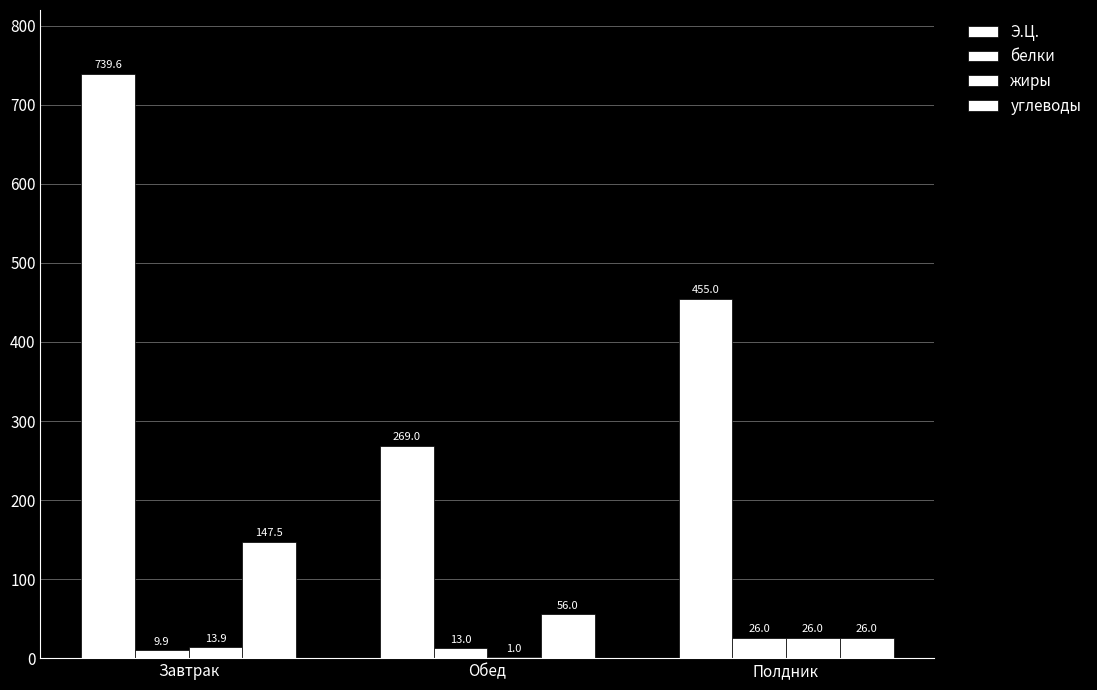

Are the bars grouped side by side (vs. stacked)?

Yes